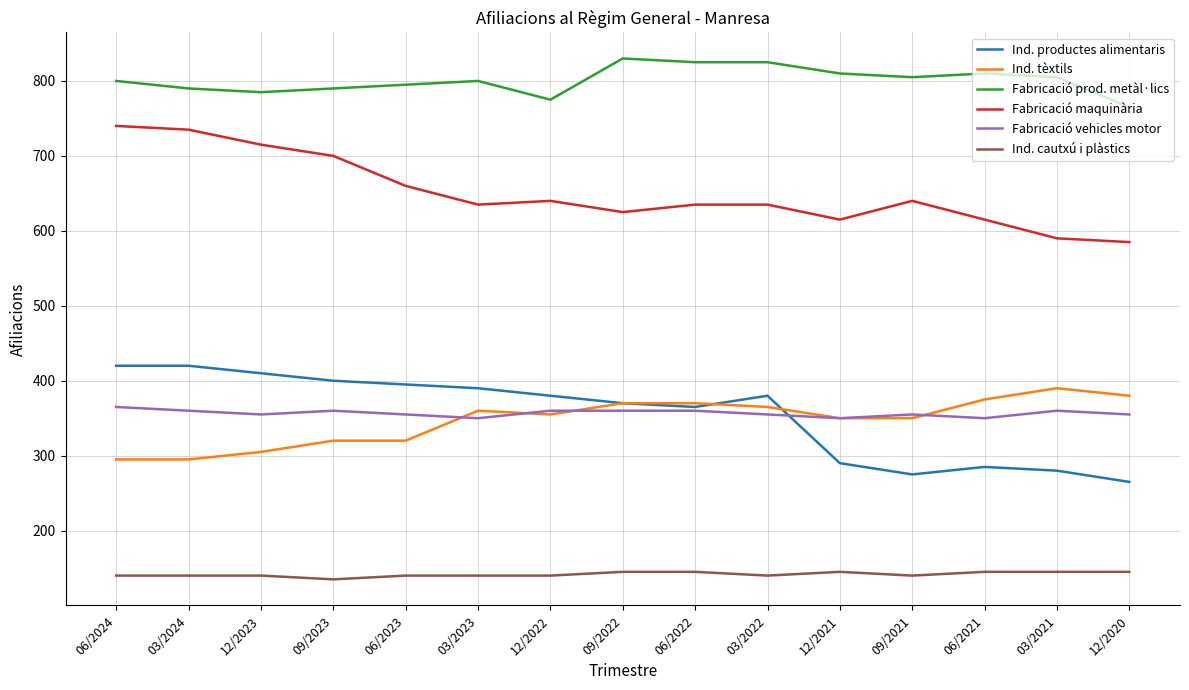

What is the spread (max minus min) of values at 12/2023?

645